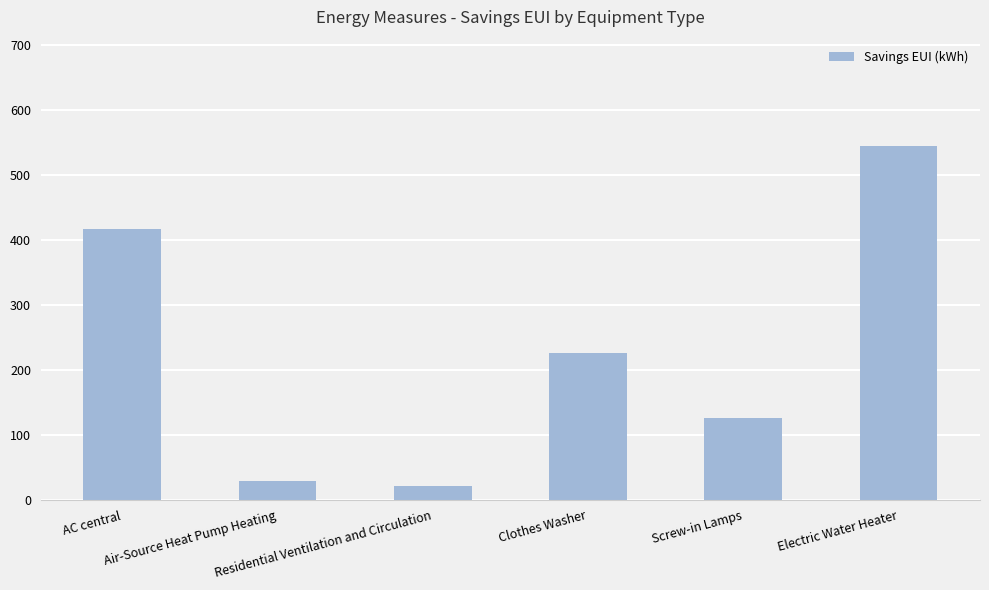

The value at Electric Water Heater is 843.1. True or false?

False